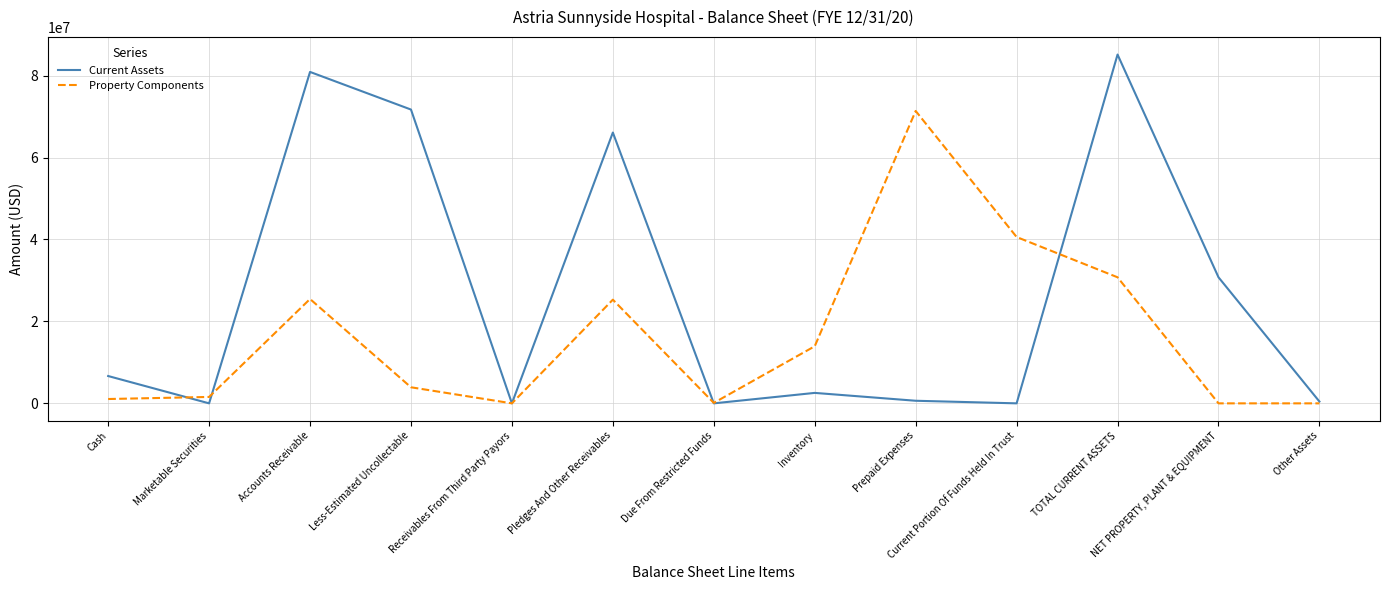

At which label does Property Components first exceed 3922094?

Accounts Receivable